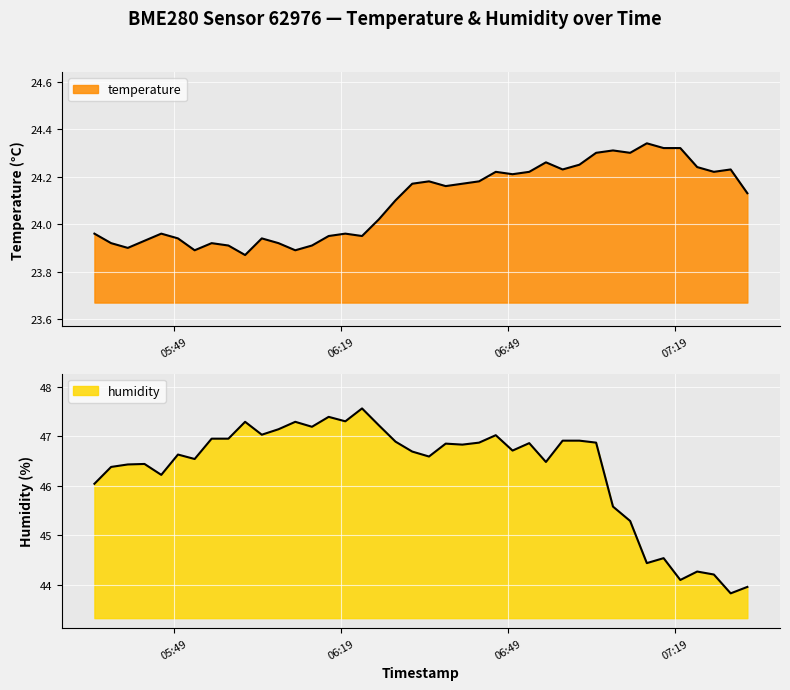

What is the value of the humidity point at the 20th from the left?

46.7